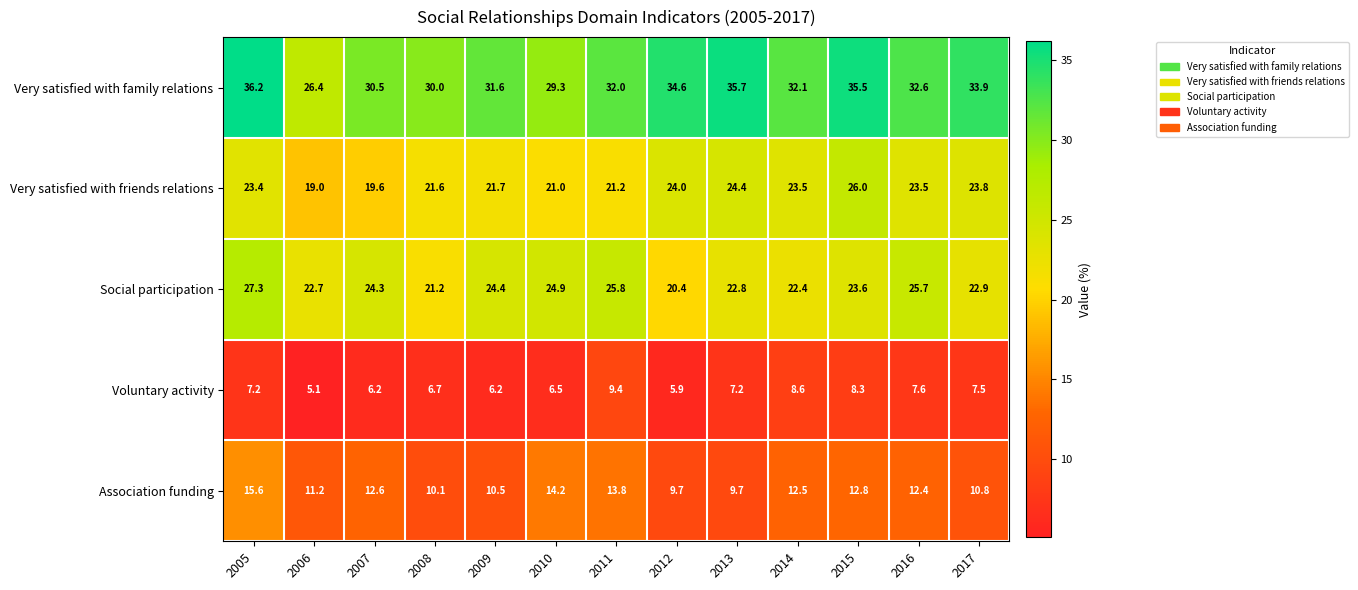

Rank the series at 2006 from lowest to highest value.

Voluntary activity, Association funding, Very satisfied with friends relations, Social participation, Very satisfied with family relations